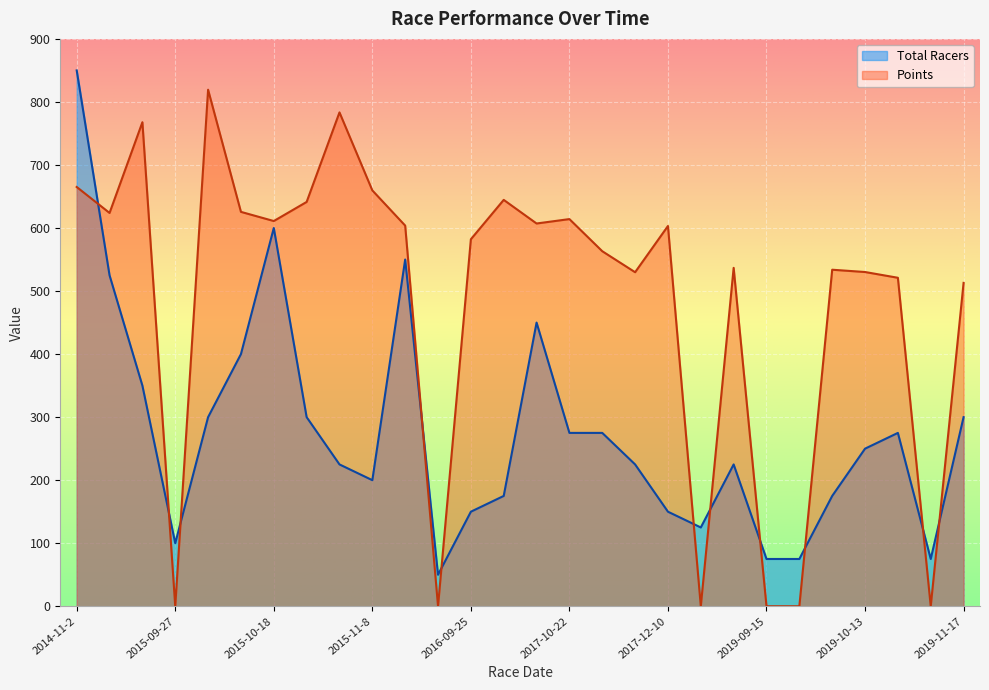

At which label does Total Racers reach its minimum?

2015-11-29